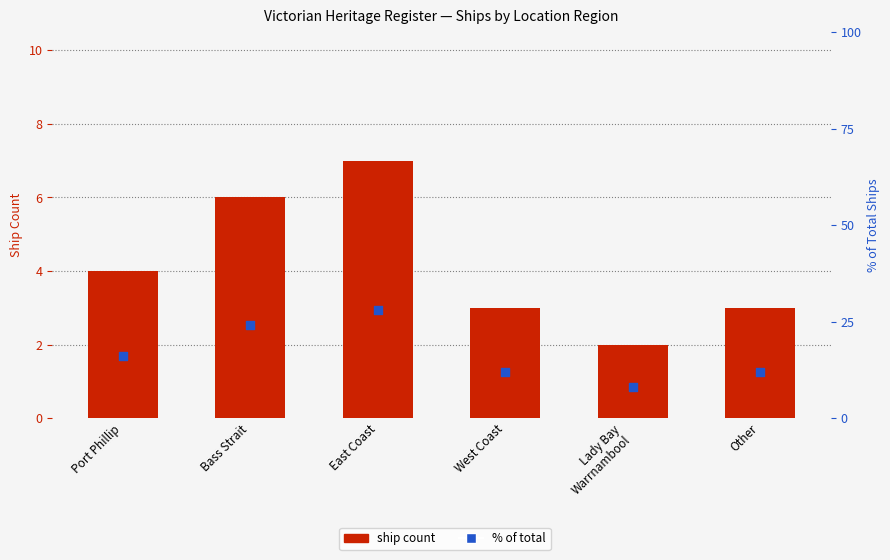

Which series reaches the minimum Y coordinate?

ship count